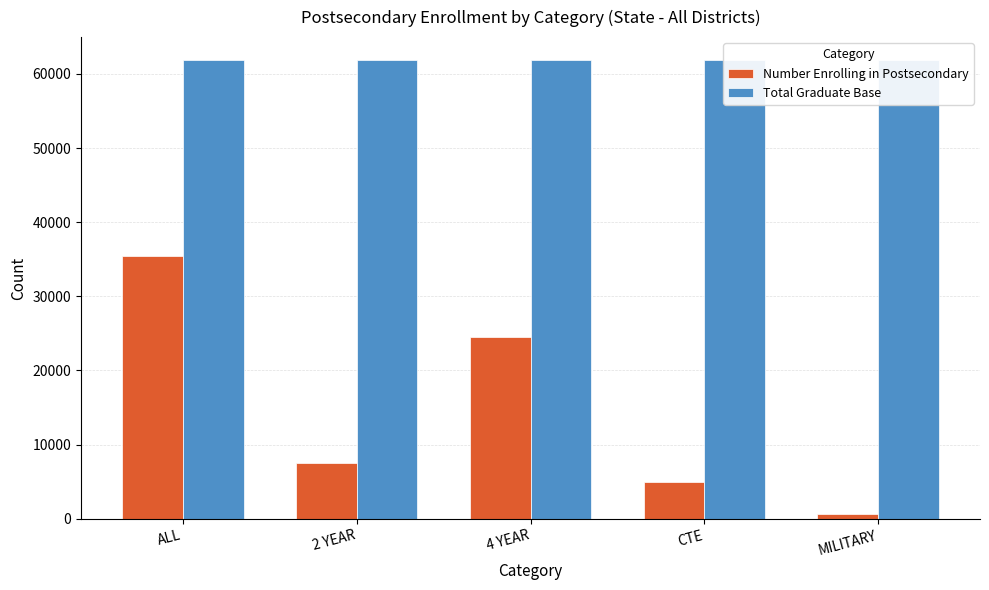

Does the chart contain any negative values?

No